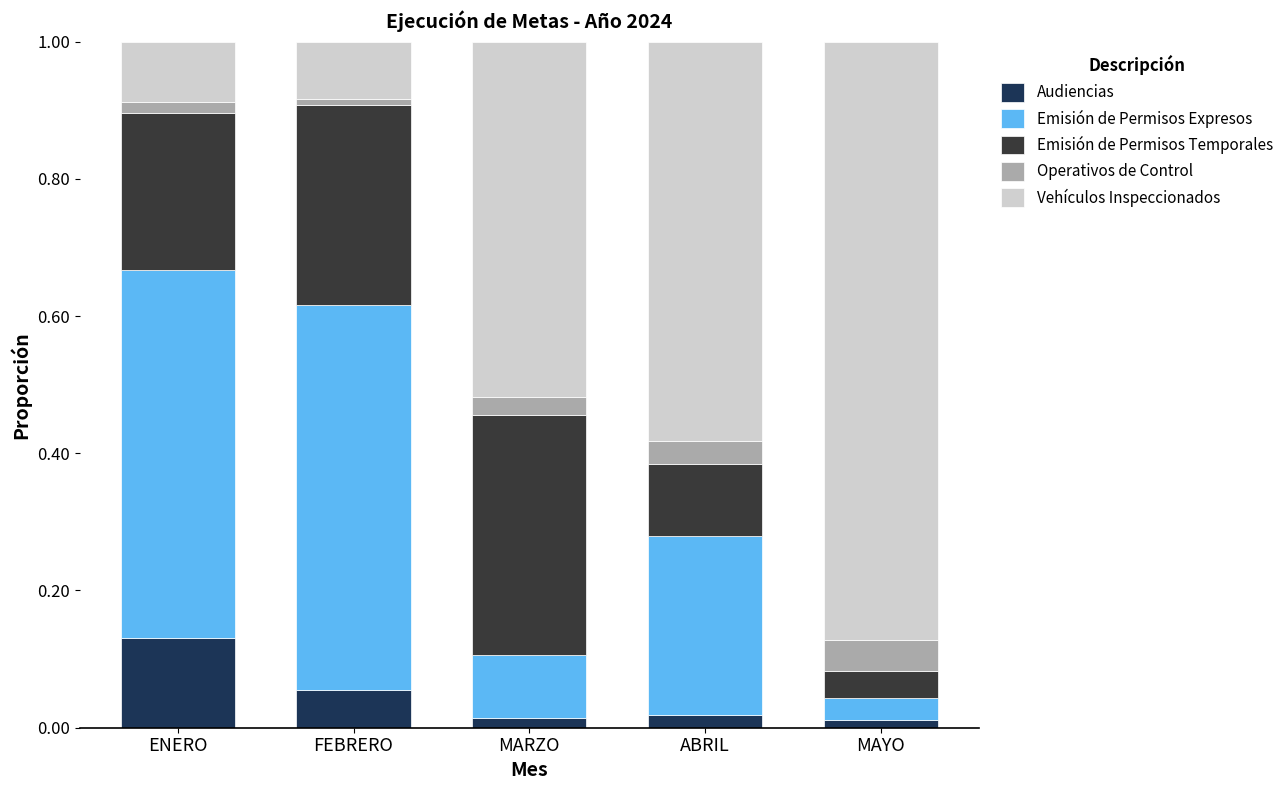

The Vehículos Inspeccionados series shows 0.1 at ENERO. True or false?

True